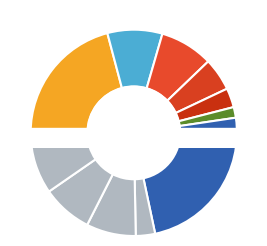

The Булка сдобная slice represents 17% of the pie. True or false?

False